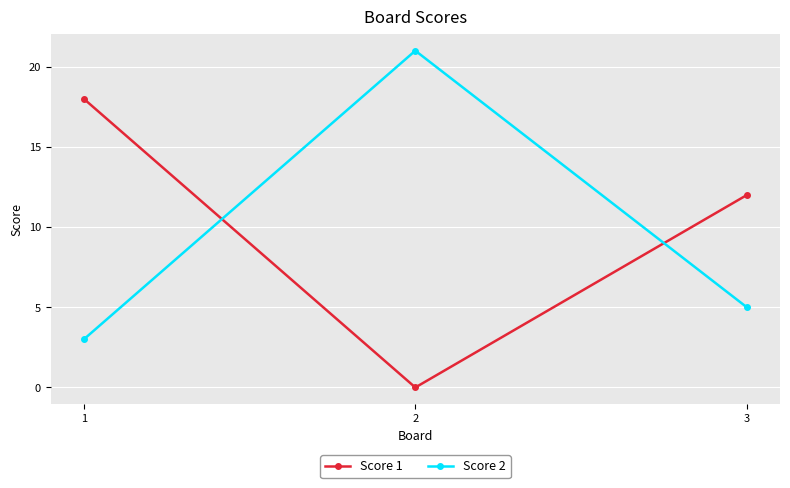

Which label corresponds to the smallest value in the chart?

2